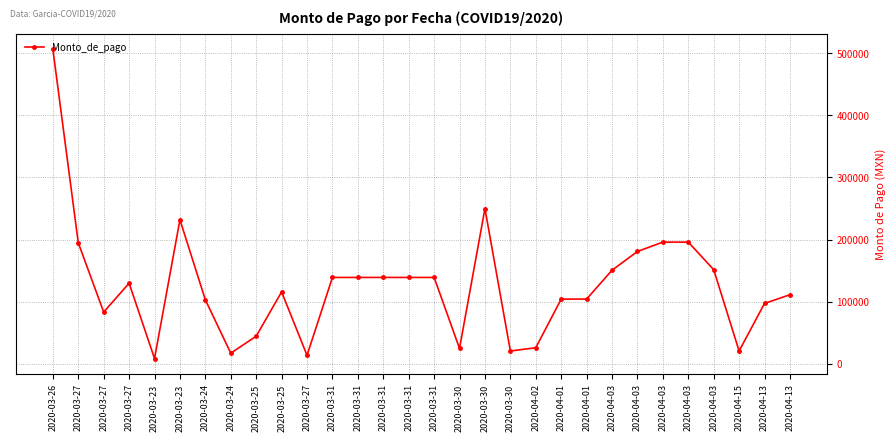

The value at 2020-04-01 is 104400.0. True or false?

True